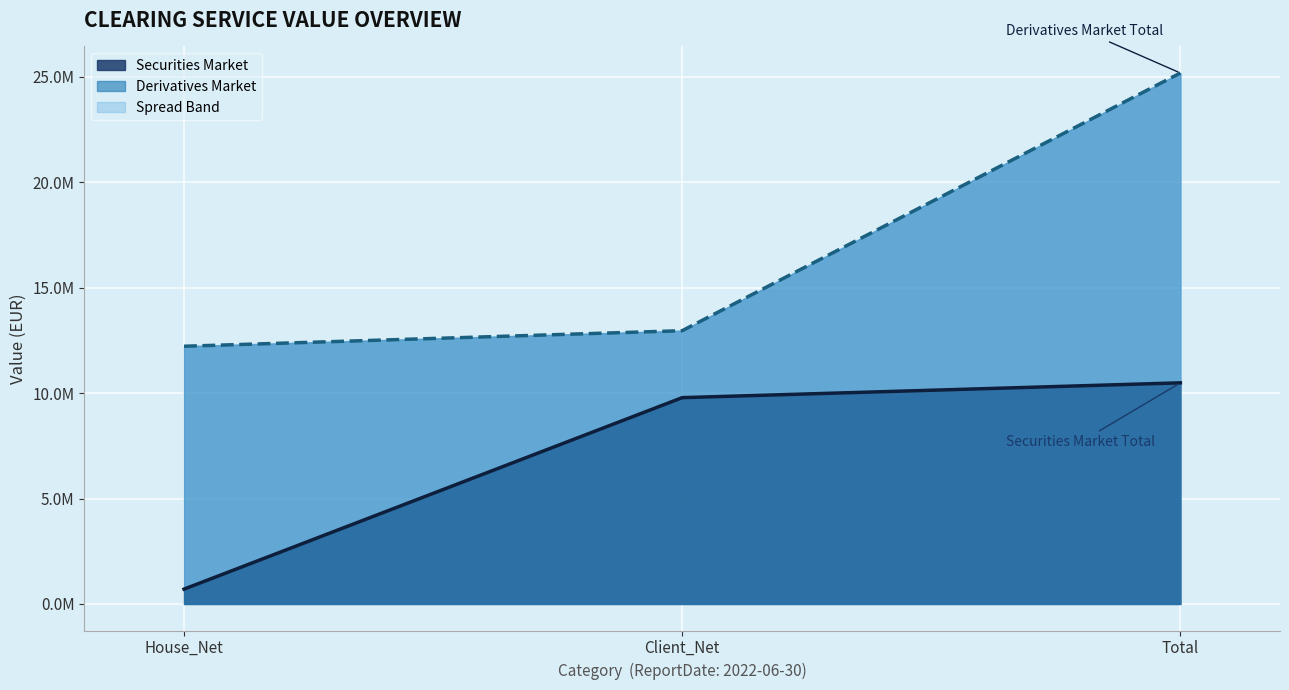

Which series has the largest total across all categories?

Derivatives Market - Line